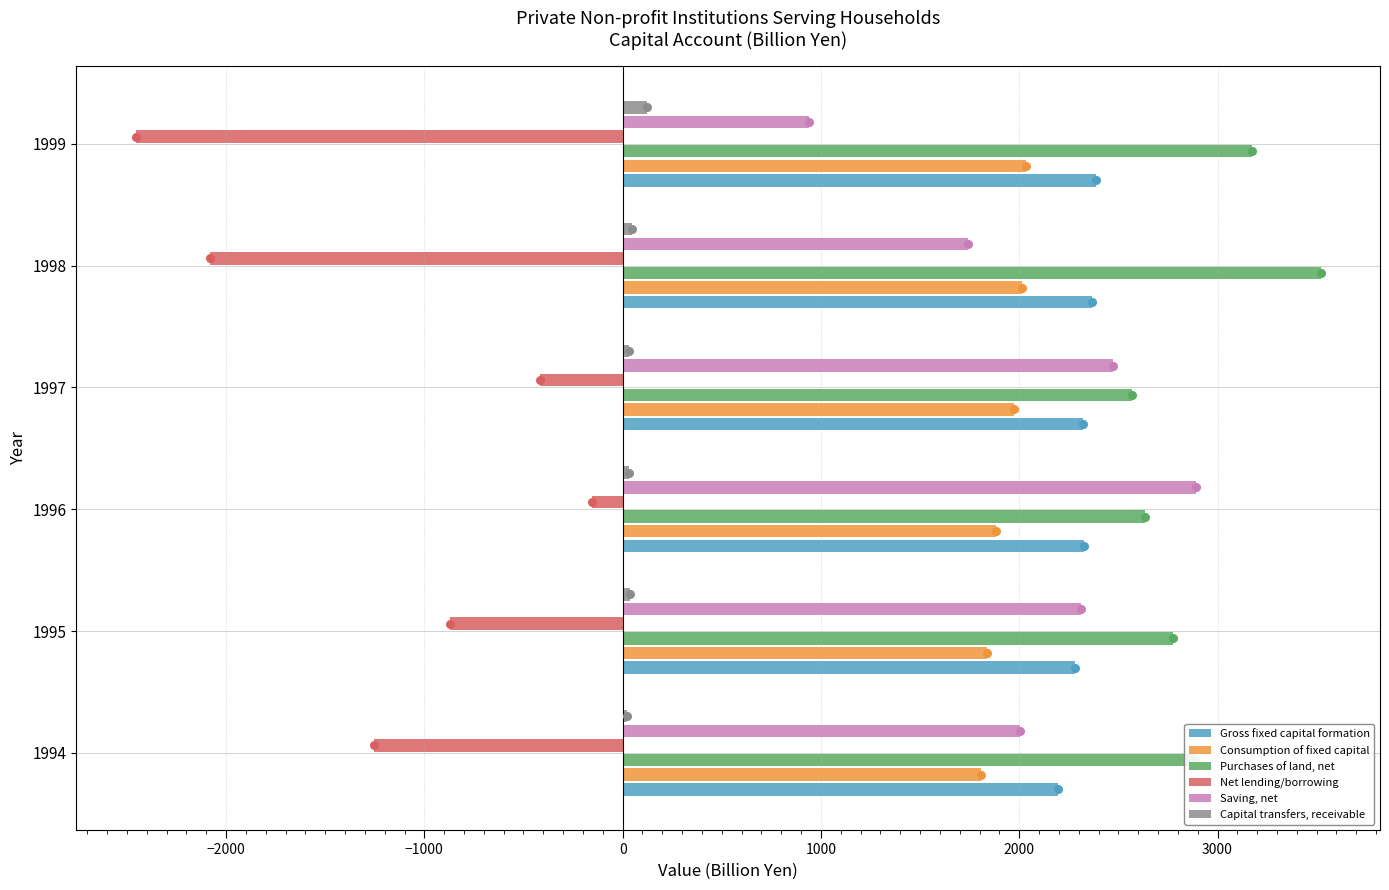

Which series reaches the minimum Y coordinate?

Net lending/borrowing